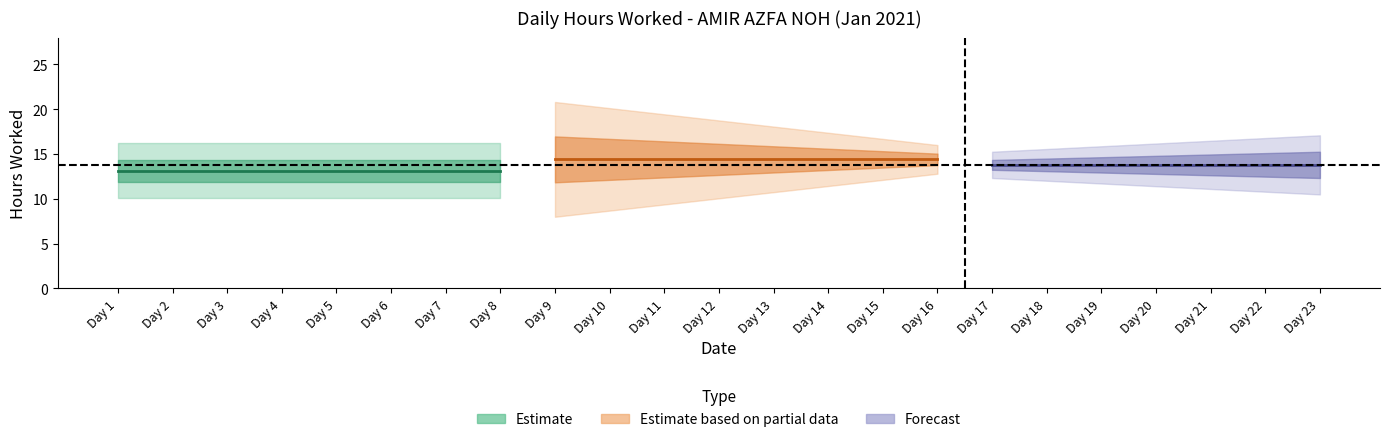

True or false: the data shows 14.4 at 3.

False